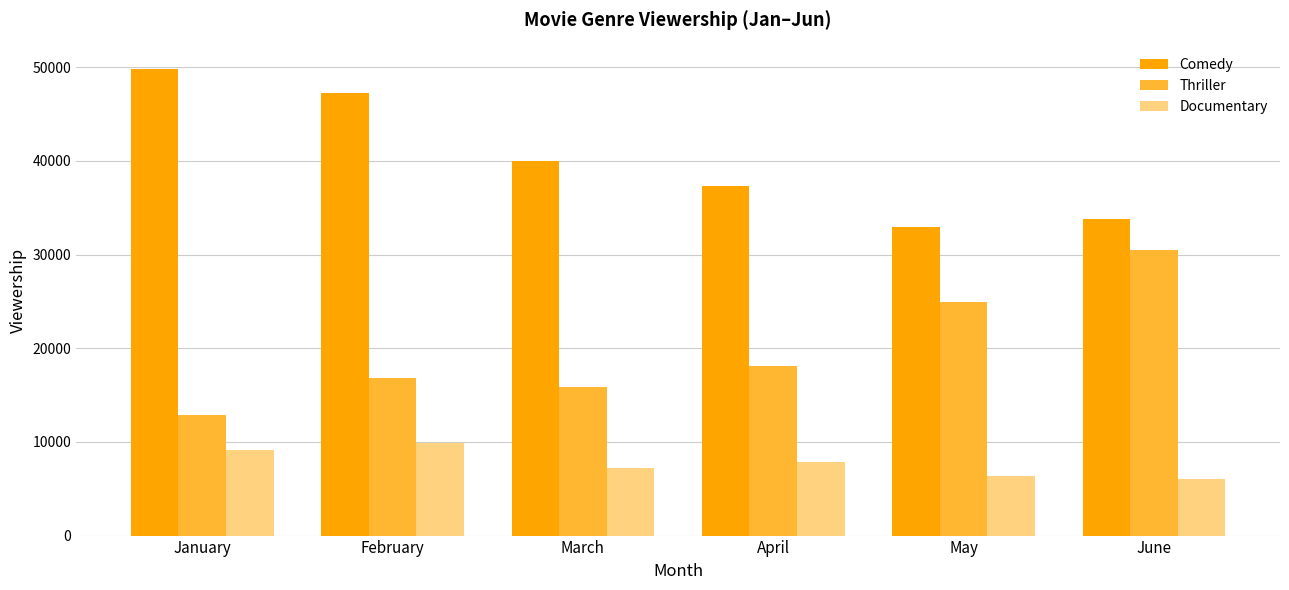

What is the spread (max minus min) of values at March?

32745